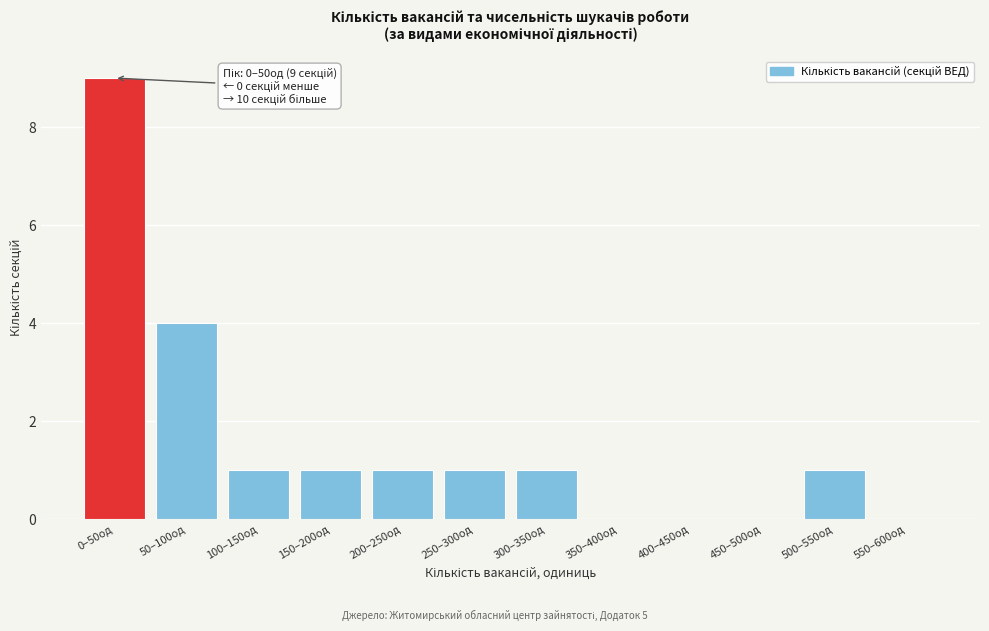

Reading left to right, extract all data points from this chart.

0–50од=9	50–100од=4	100–150од=1	150–200од=1	200–250од=1	250–300од=1	300–350од=1	350–400од=0	400–450од=0	450–500од=0	500–550од=1	550–600од=0